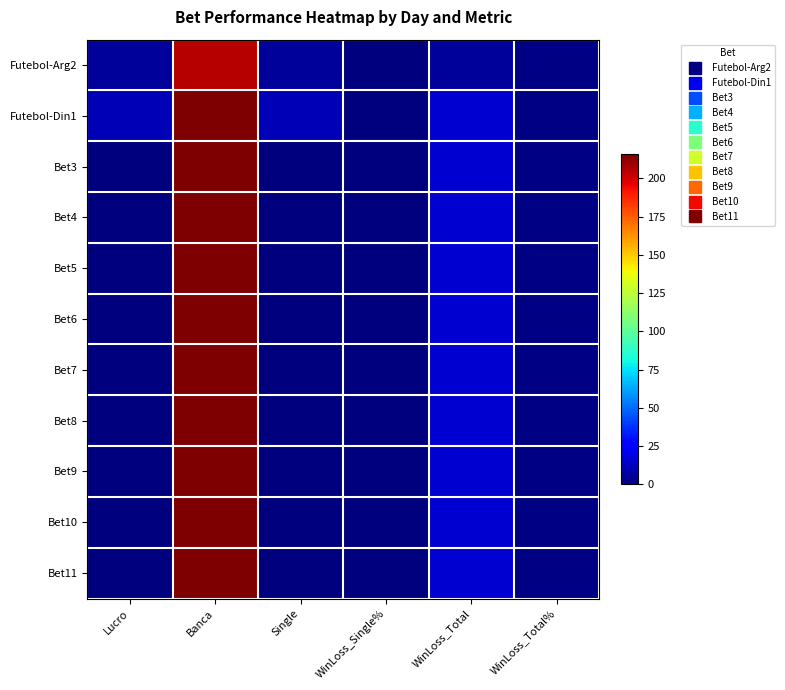

List the series in order of their peak value, lowest first.

Futebol-Arg2, Futebol-Din1, Bet3, Bet4, Bet5, Bet6, Bet7, Bet8, Bet9, Bet10, Bet11